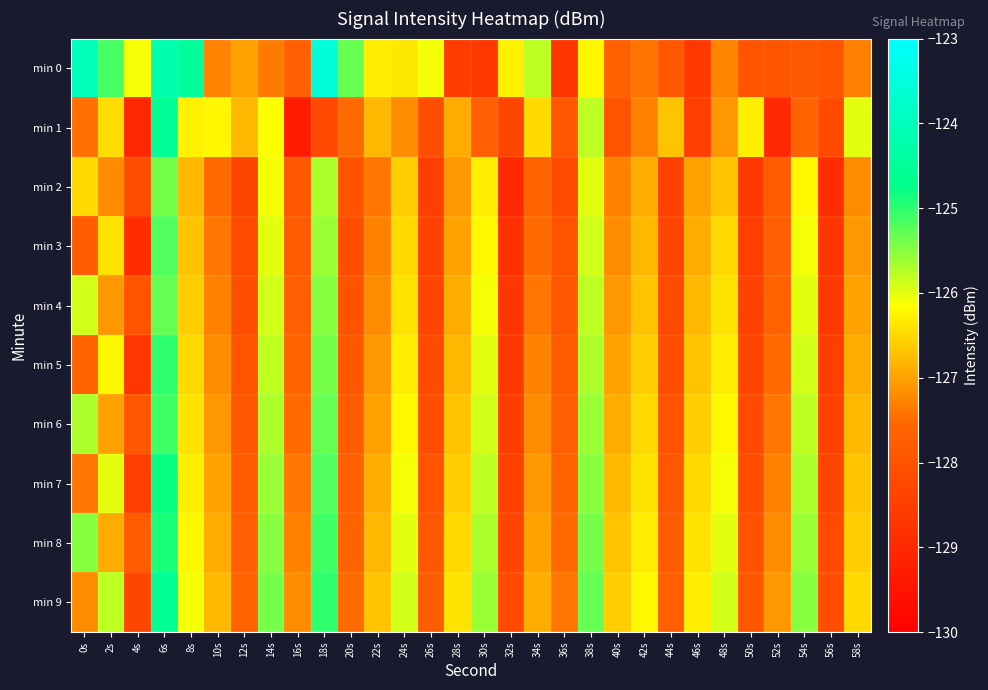

At which category is the sum across all series the highest?

6s